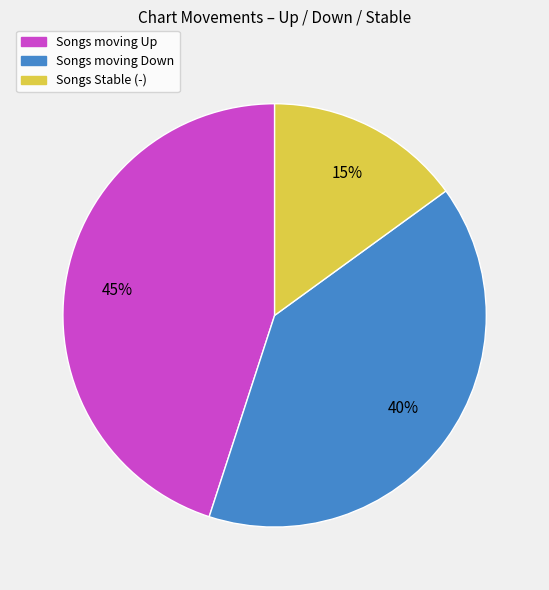

To the nearest percent, what is the difference between the largest and smallest slice percentages?

30%